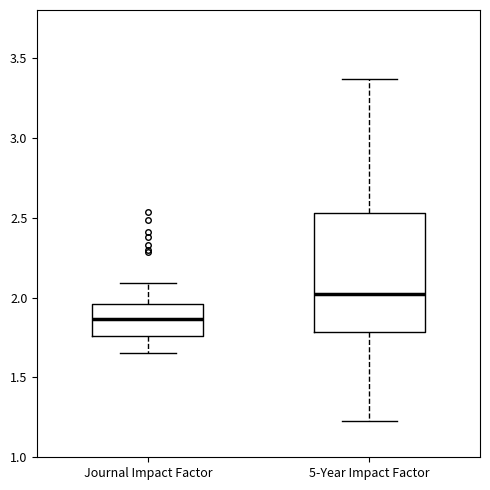

Comparing the boxes themselves (not the whiskers), which one is the tallest?

5-Year Impact Factor